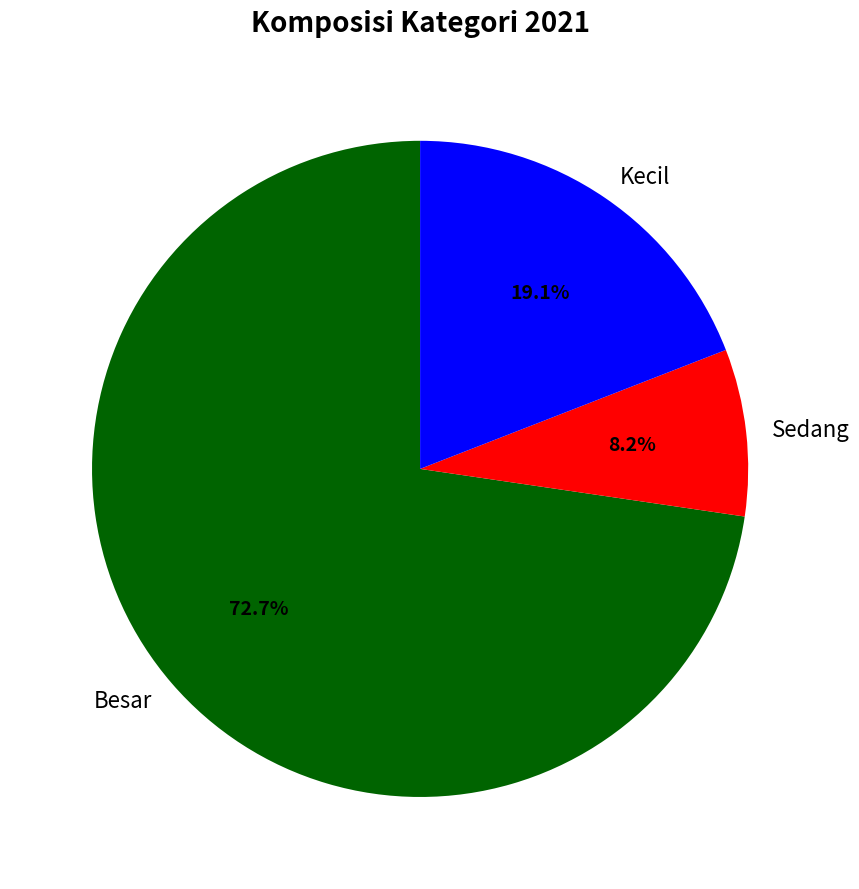

Count the number of slices in the pie.

3